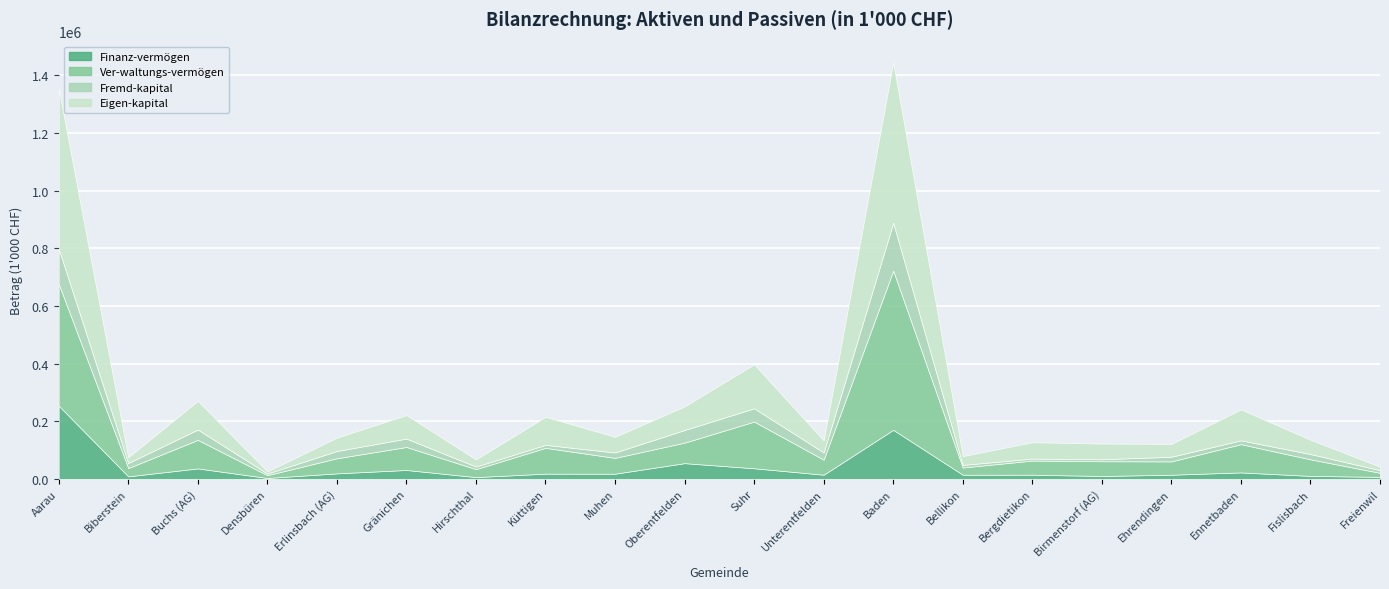

List the series in order of their peak value, lowest first.

Fremd-kapital, Finanz-vermögen, Ver-waltungs-vermögen, Eigen-kapital